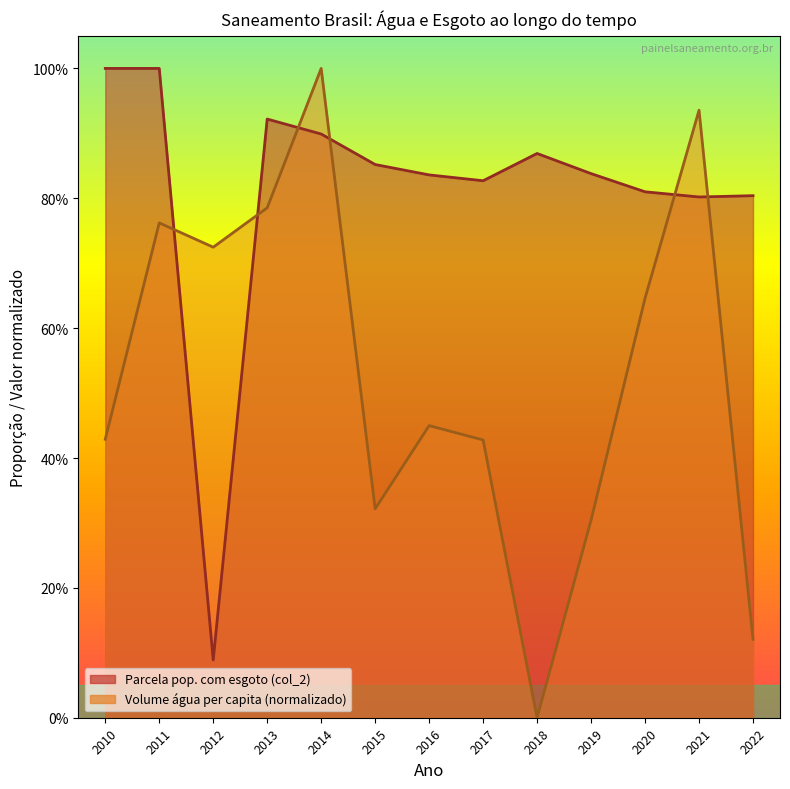

What is the difference between the Parcela pop. com esgoto (col_2) values at 2016 and 2014?

0.1